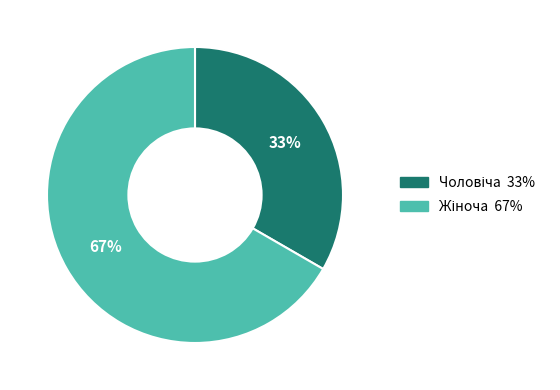

To the nearest percent, what is the average slice percentage?

50%